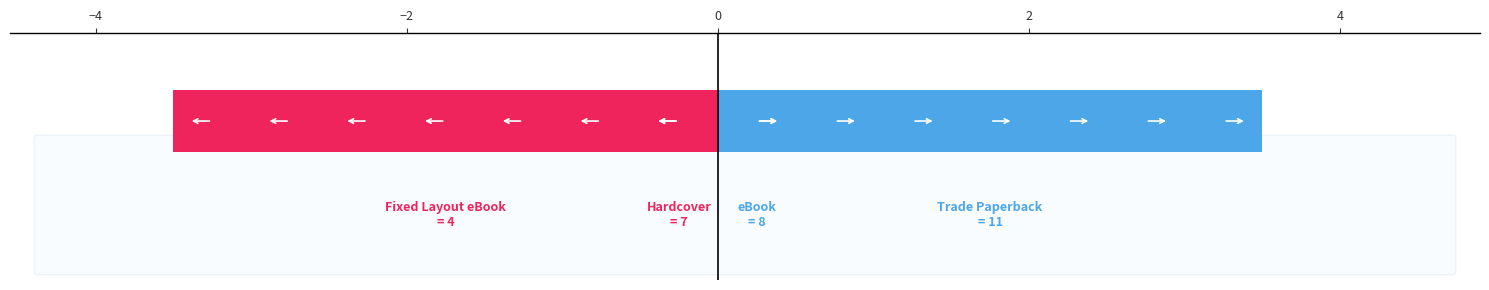

Does the chart contain stacked bars?

No